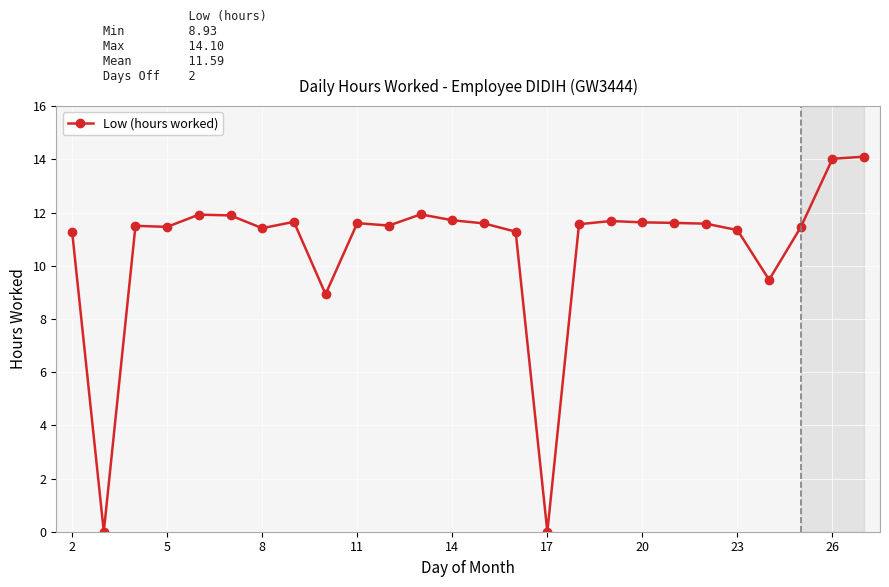

What is the difference between the second highest and minimum values?

14.0